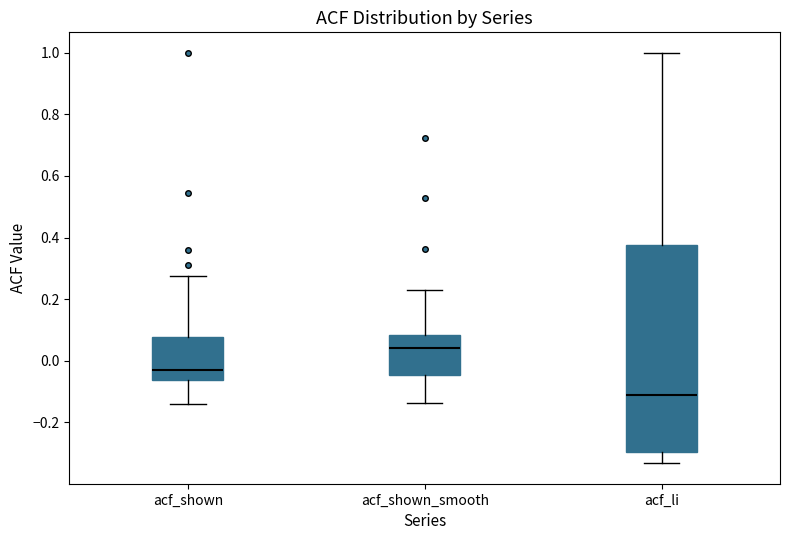

Comparing the boxes themselves (not the whiskers), which one is the tallest?

acf_li